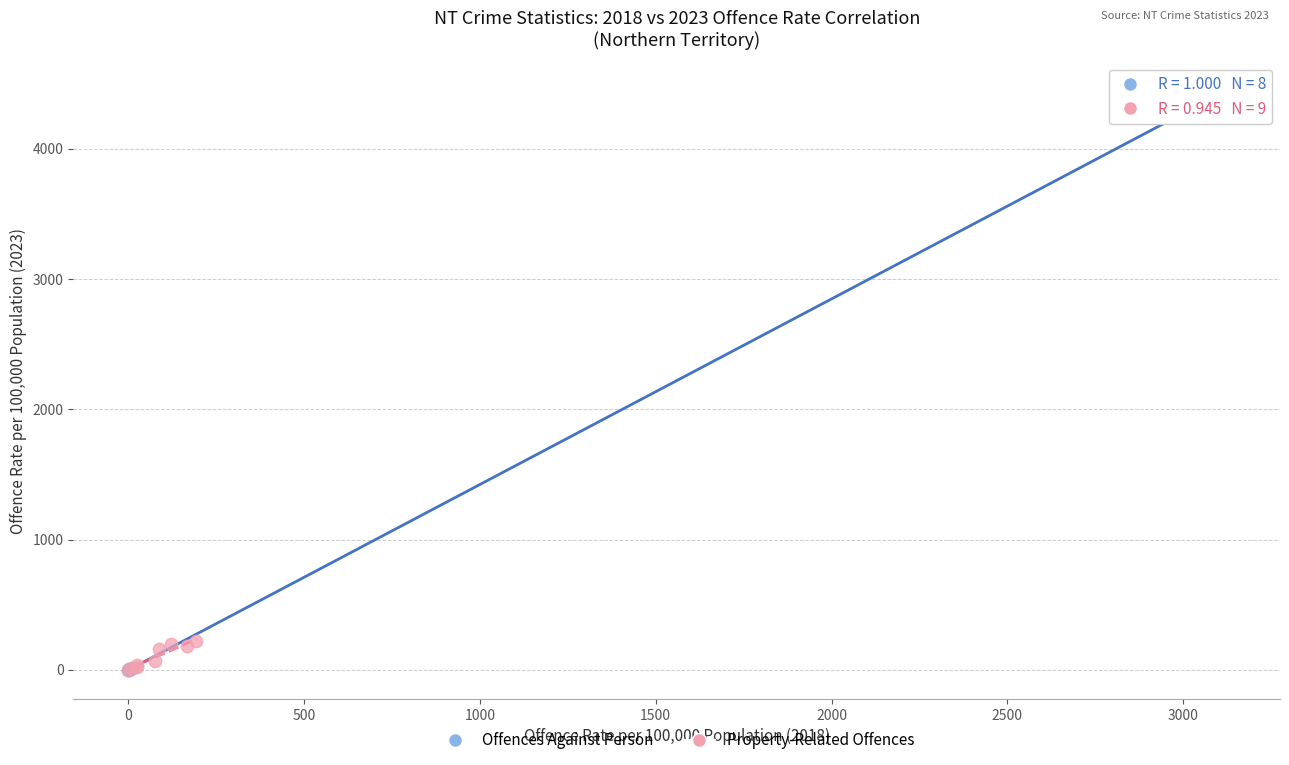

Which series has the widest spread of Y values?

Offences Against Person